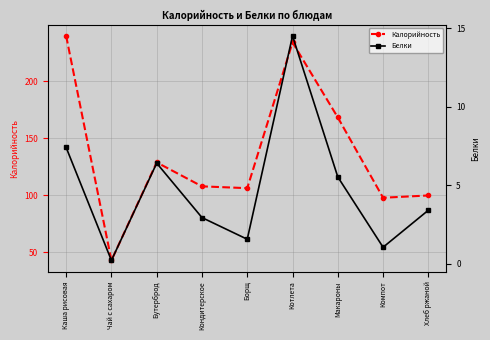

At which category does the chart reach its peak across all series?

Каша рисовая